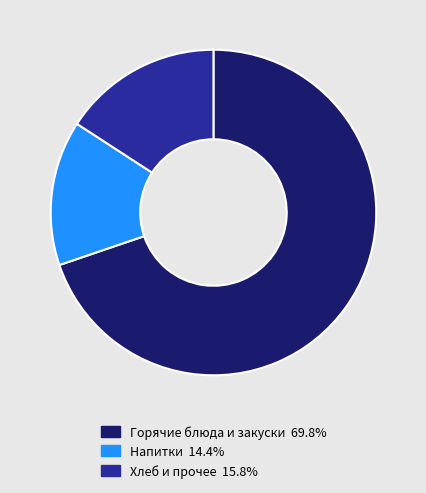

Count the number of slices in the pie.

3